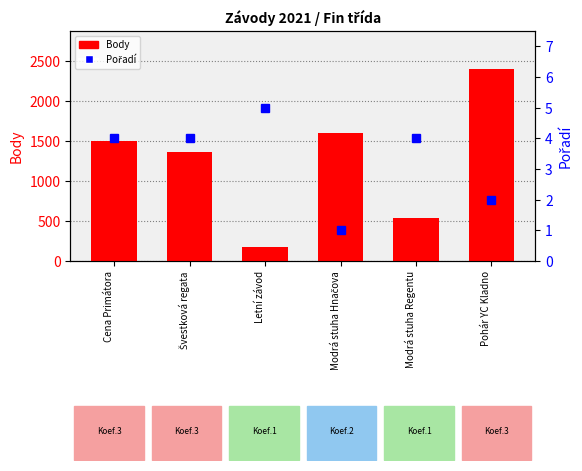

Reading left to right, extract all data points from this chart.

Body: 1497	1360	180	1600	540	2400
Pořadí: 4	4	5	1	4	2